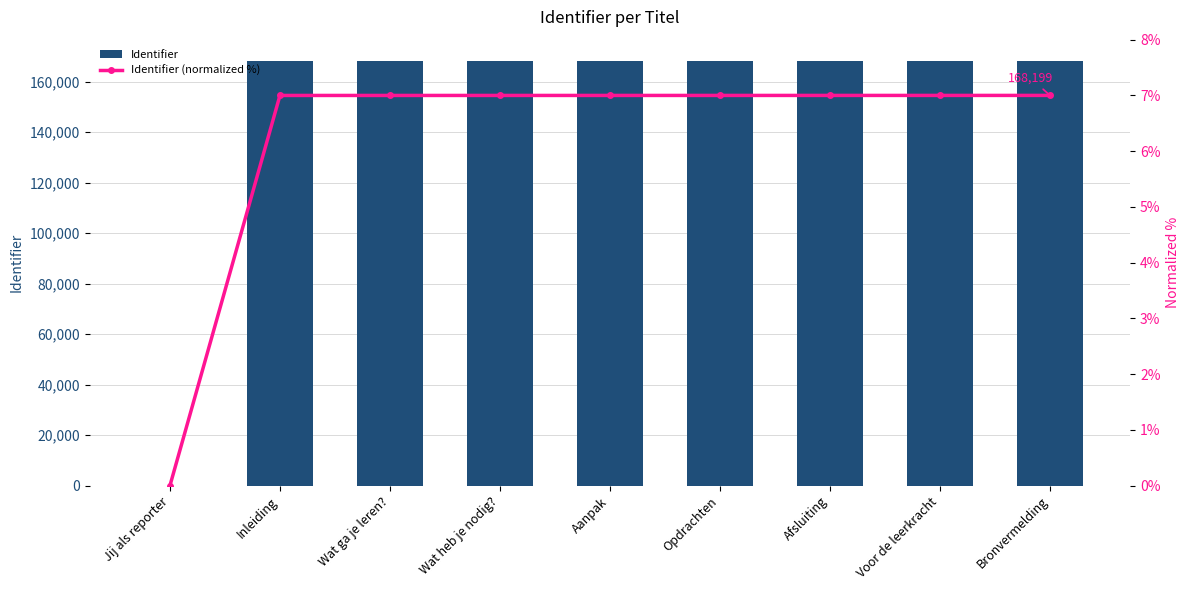

What value does the Identifier series have at Afsluiting?

168193